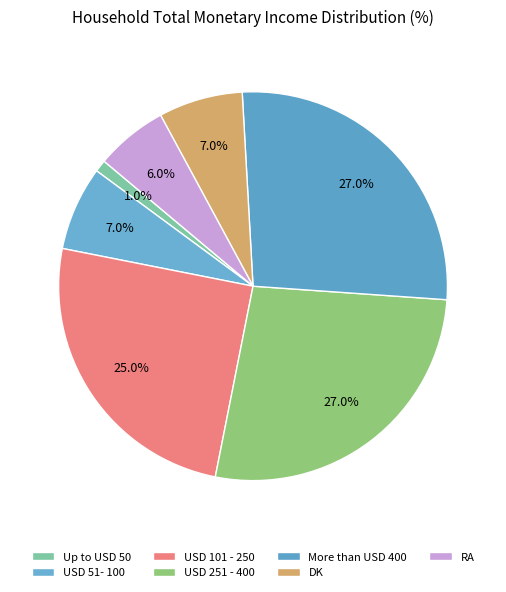

Which category has the smallest portion of the pie?

Up to USD 50